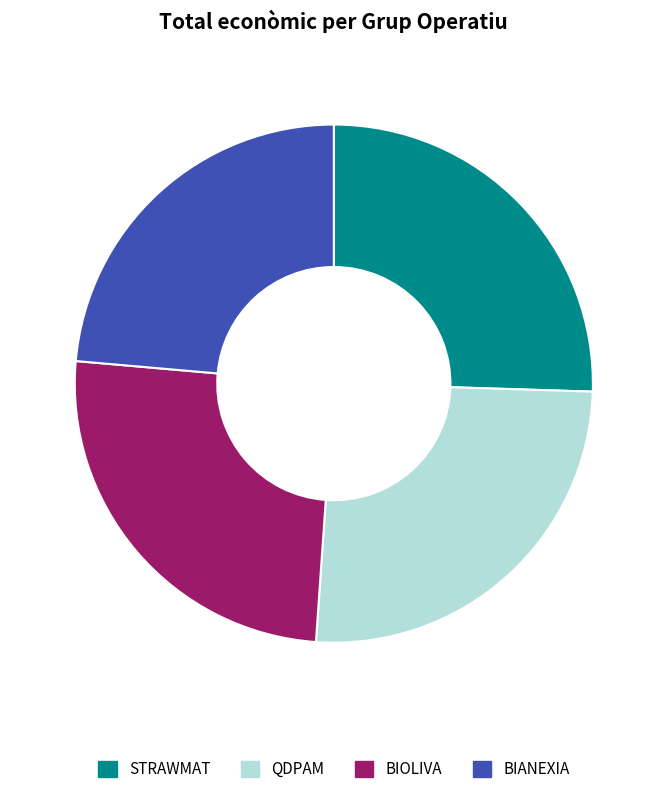

To the nearest percent, what portion does BIOLIVA represent?

25%